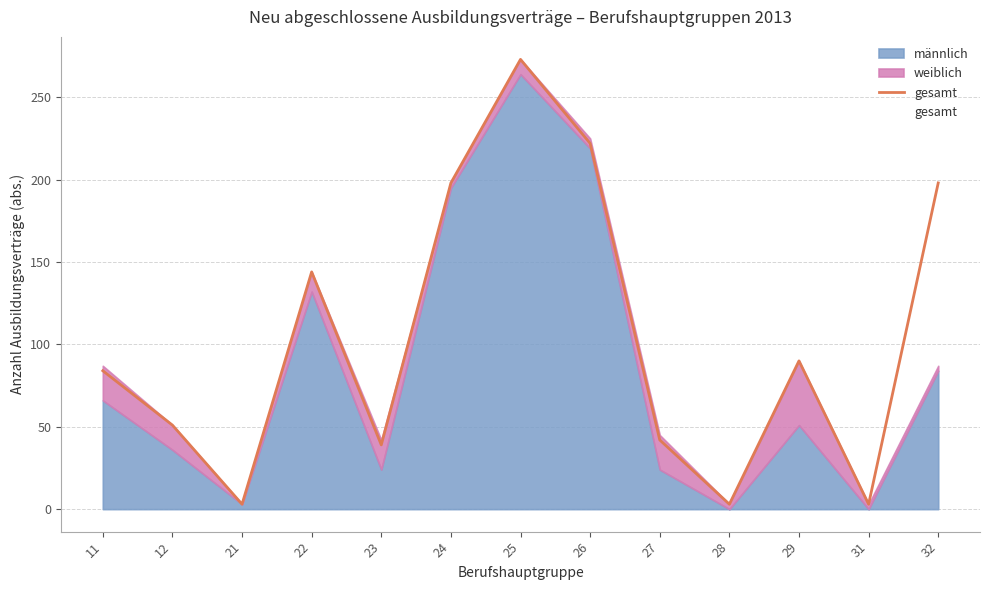

What is the value of the 4th point from the left?

144